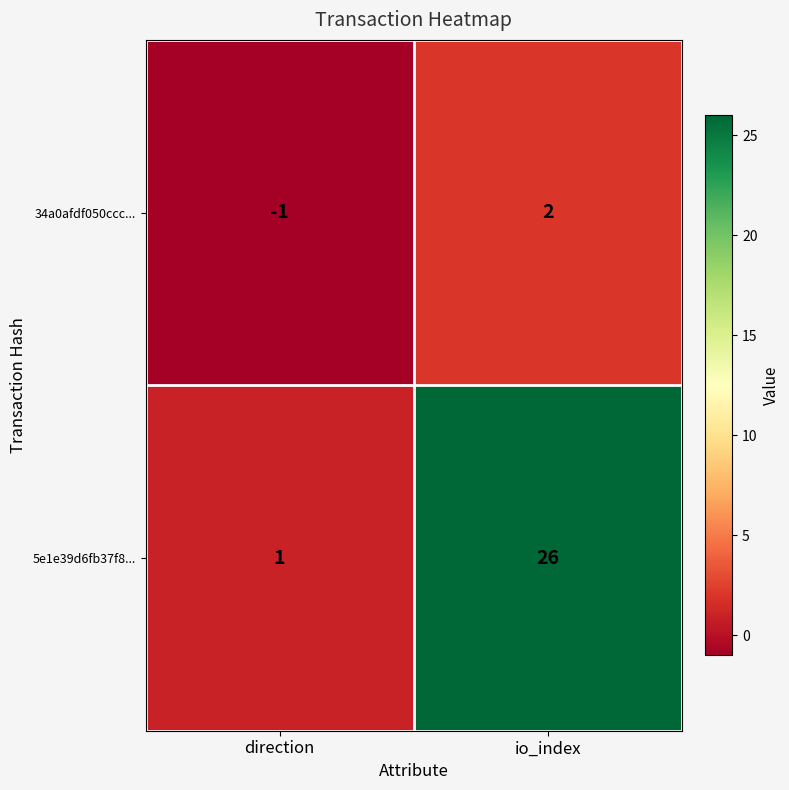

Rank the series by their maximum value, from lowest to highest.

34a0afdf050ccc..., 5e1e39d6fb37f8...